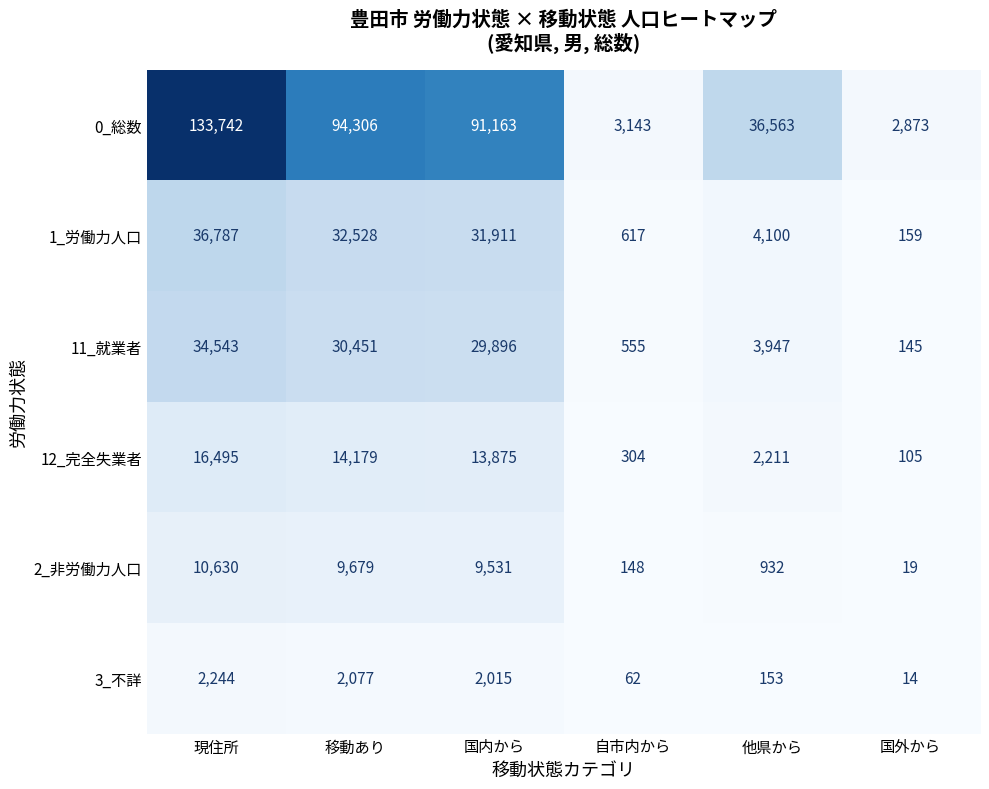

Which series has the widest spread of values?

0_総数